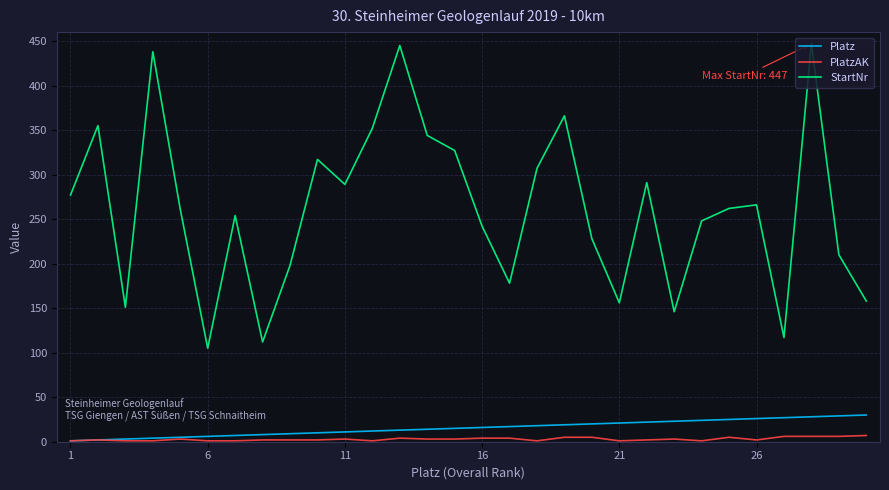

Which series has the largest range (max minus min)?

StartNr